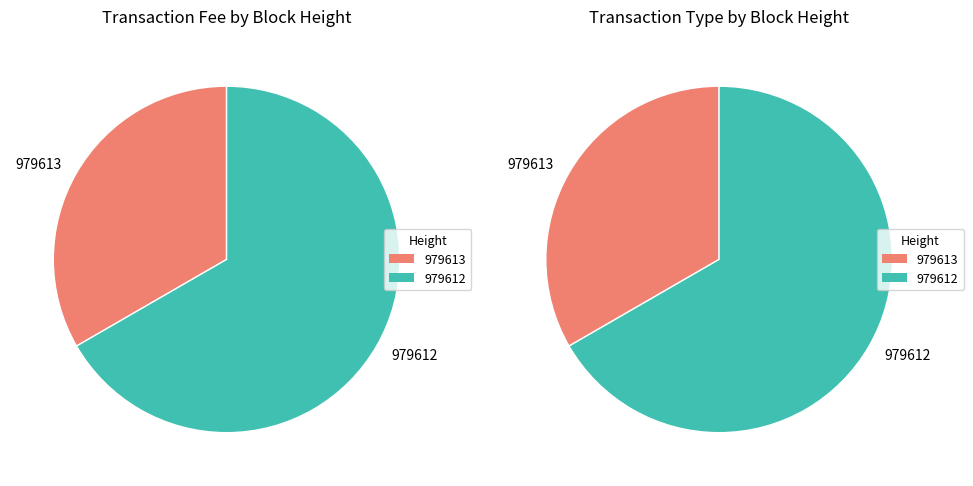

Combined, what portion of the pie is 979613 and 979612?

100.0%